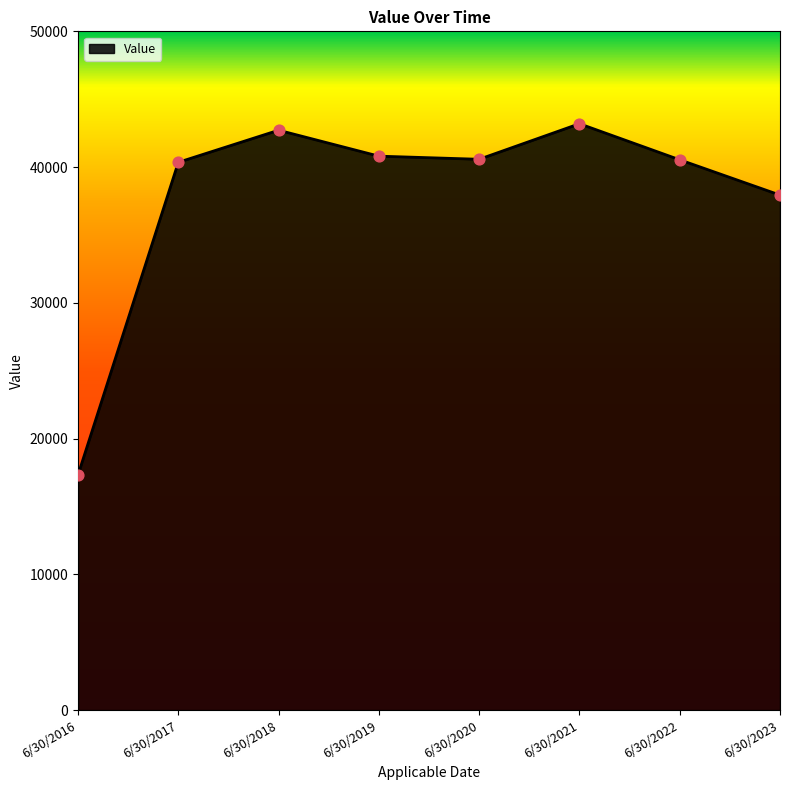

What is the change in value from 6/30/2018 to 6/30/2020?

-2141